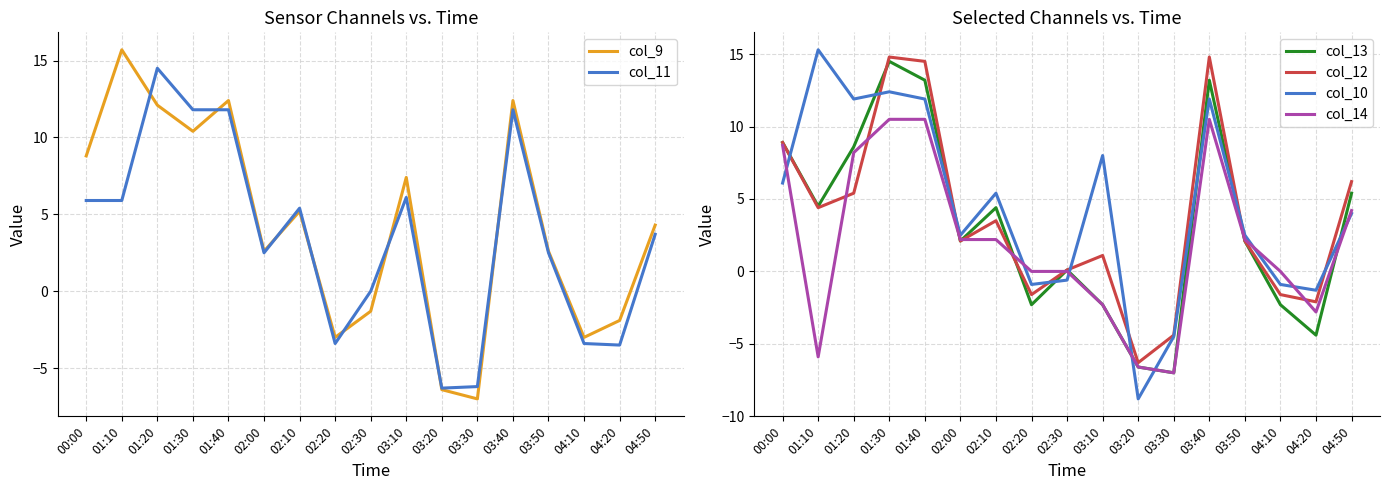

Is this an area chart (filled region under the line)?

No